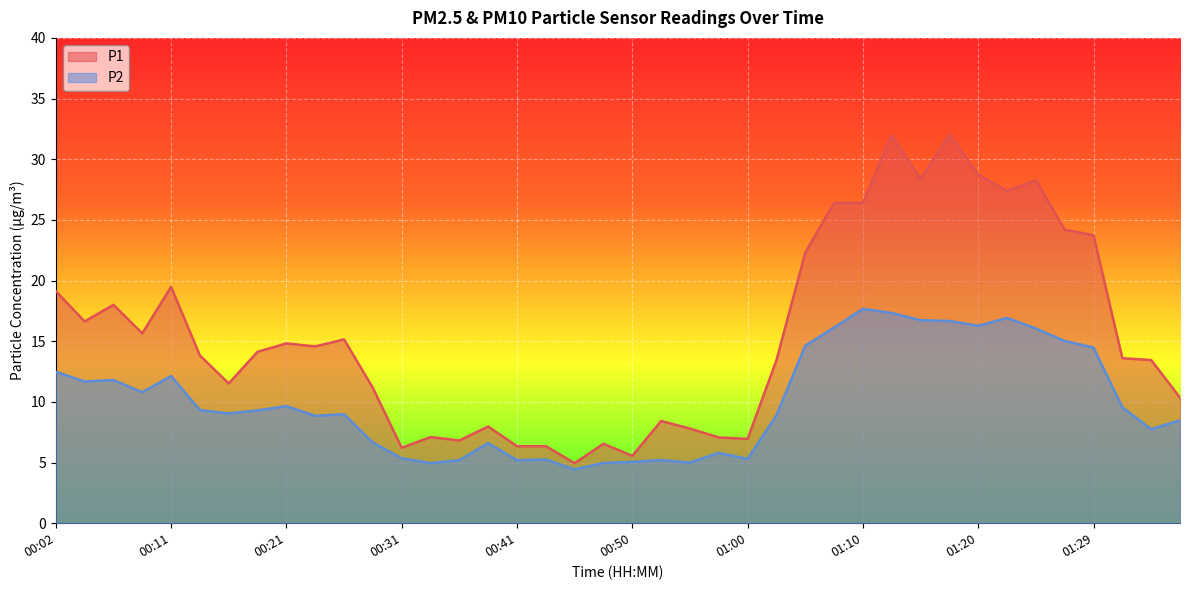

What is the sum of all P1 values?

622.8